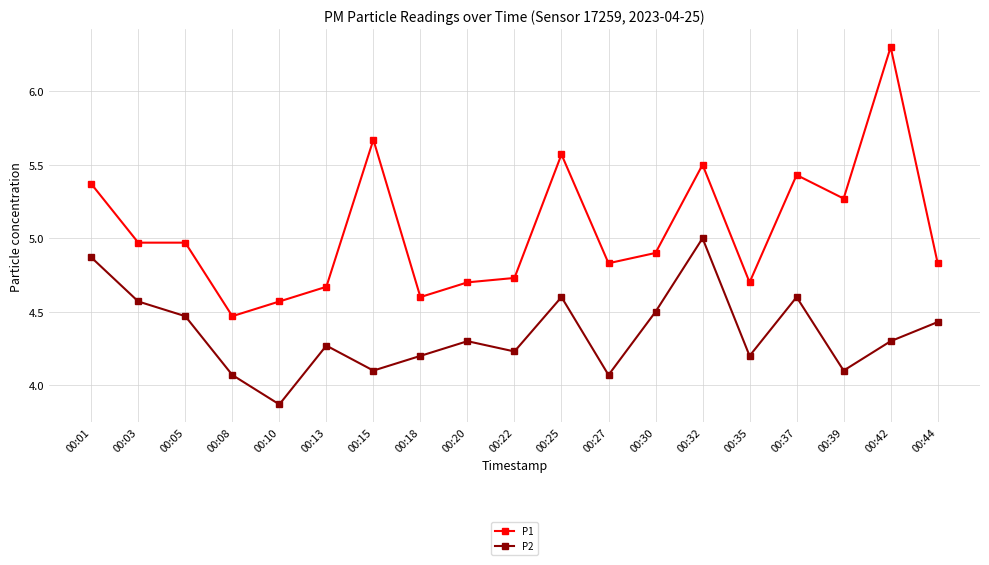

Which label corresponds to the smallest value in the chart?

00:10